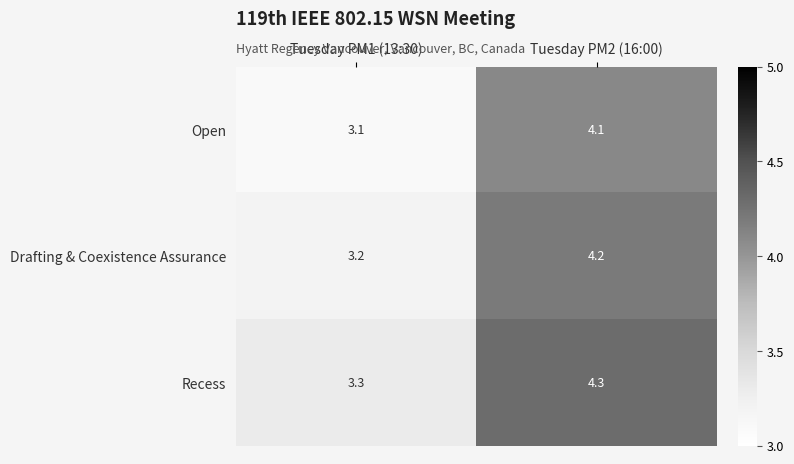

Read the Drafting & Coexistence Assurance value at Tuesday PM2 (16:00).

4.2